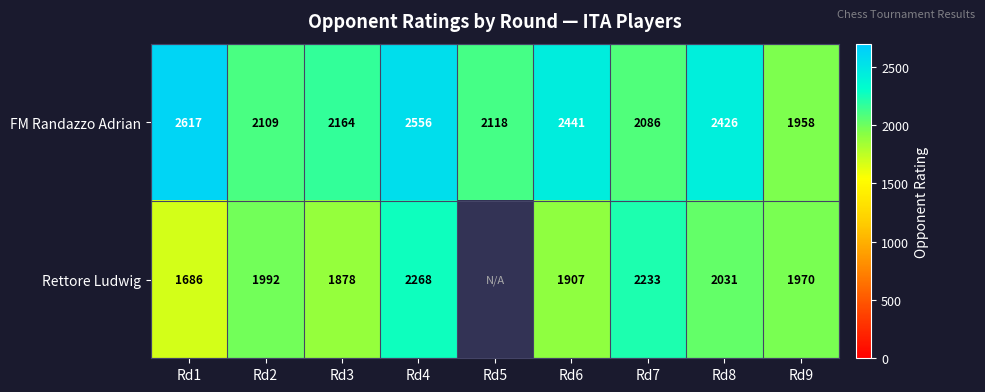

How many data points does each series have?

9